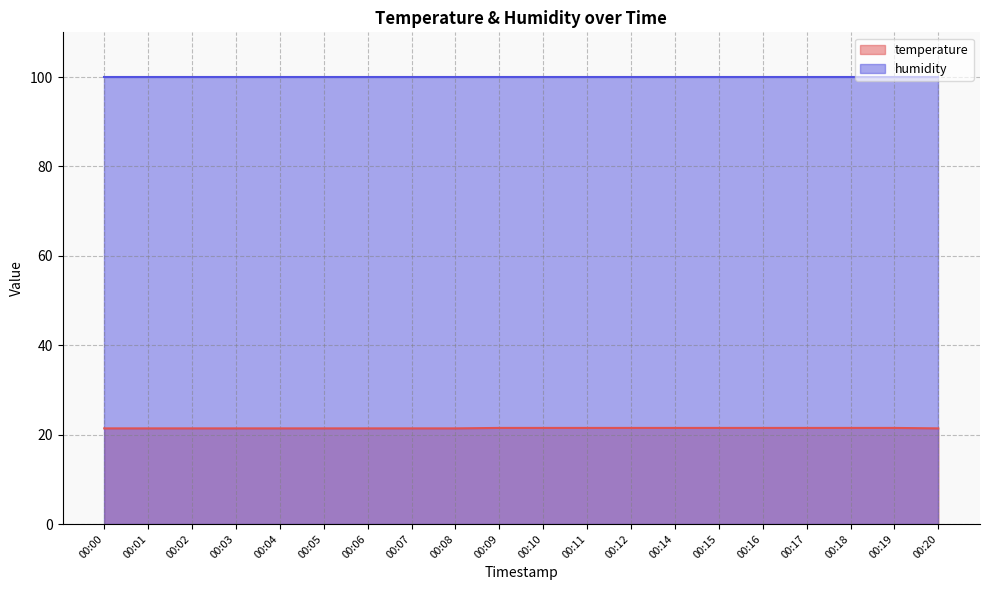

Between 00:15 and 00:02, which is larger?

00:15